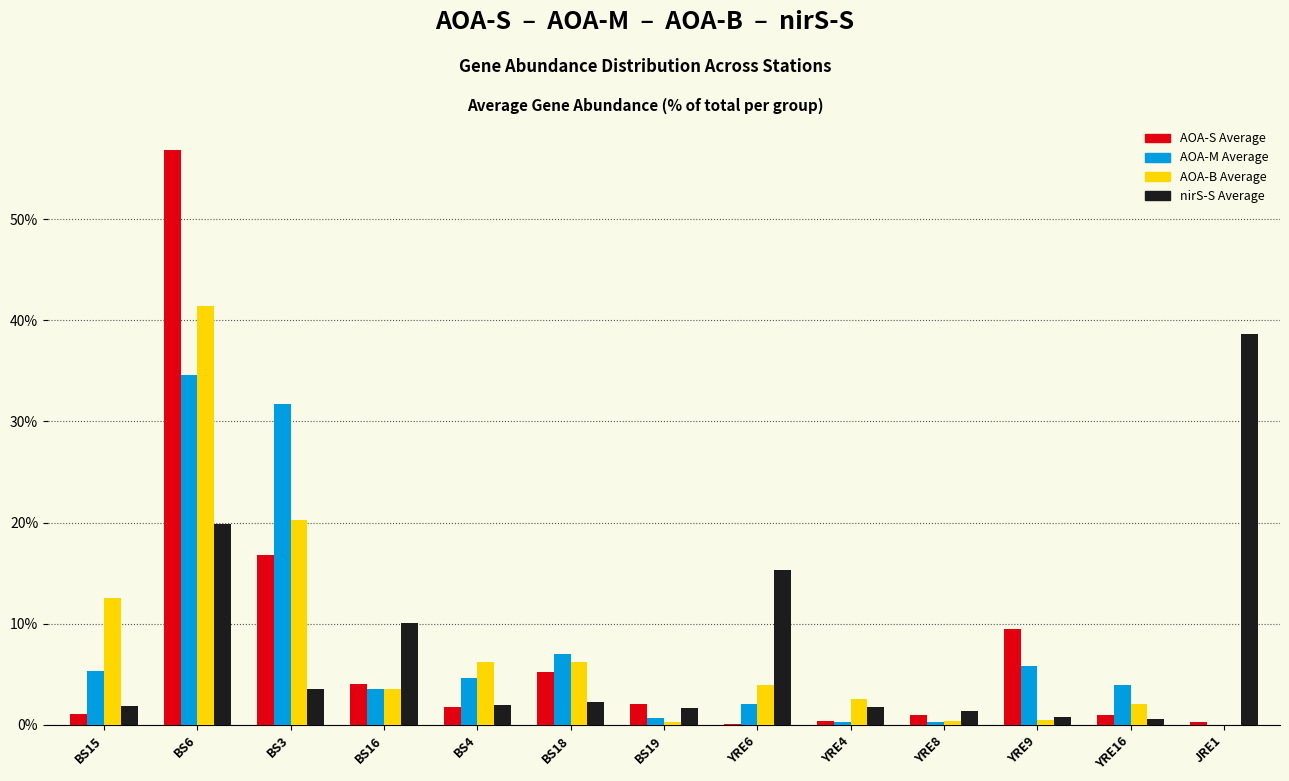

At which category is the sum across all series the highest?

BS6